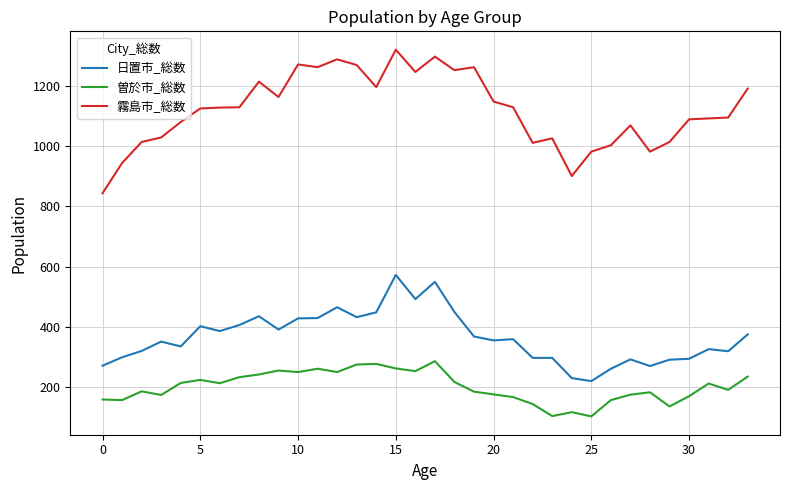

How many values in the 曽於市_総数 series are below 212?

17